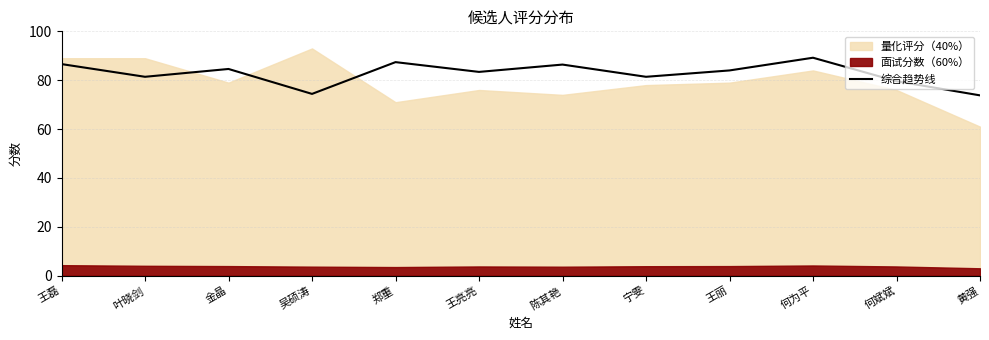

The 综合趋势线 series shows 148.4 at 陈其艳. True or false?

False